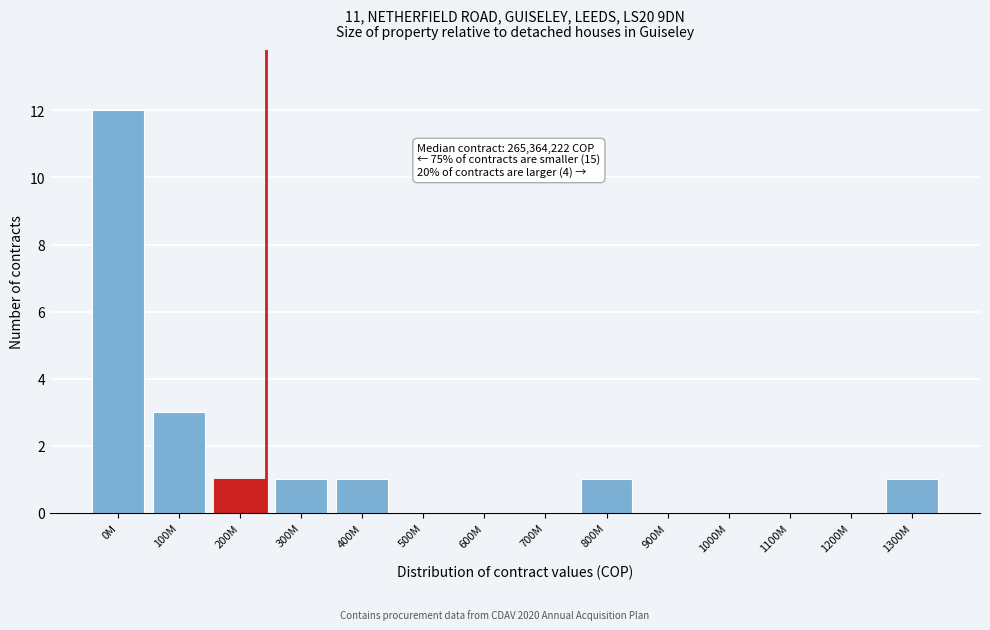

Reading right to left, transcribe all the data shown in this chart.

1300M=1	1200M=0	1100M=0	1000M=0	900M=0	800M=1	700M=0	600M=0	500M=0	400M=1	300M=1	200M=1	100M=3	0M=12